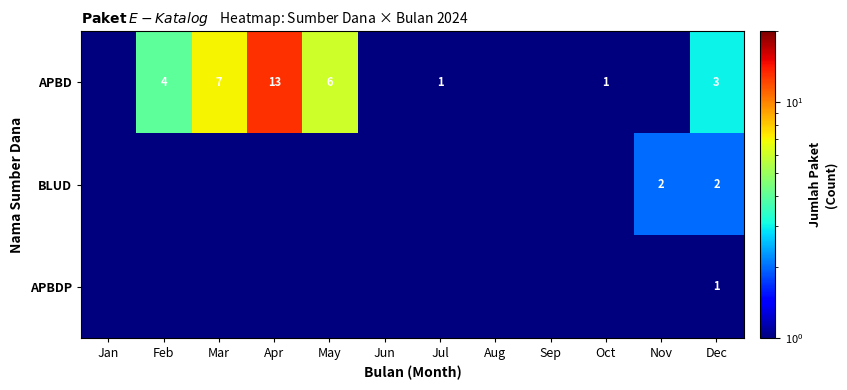

What is the sum of the APBD values at Dec and Mar?

10.0